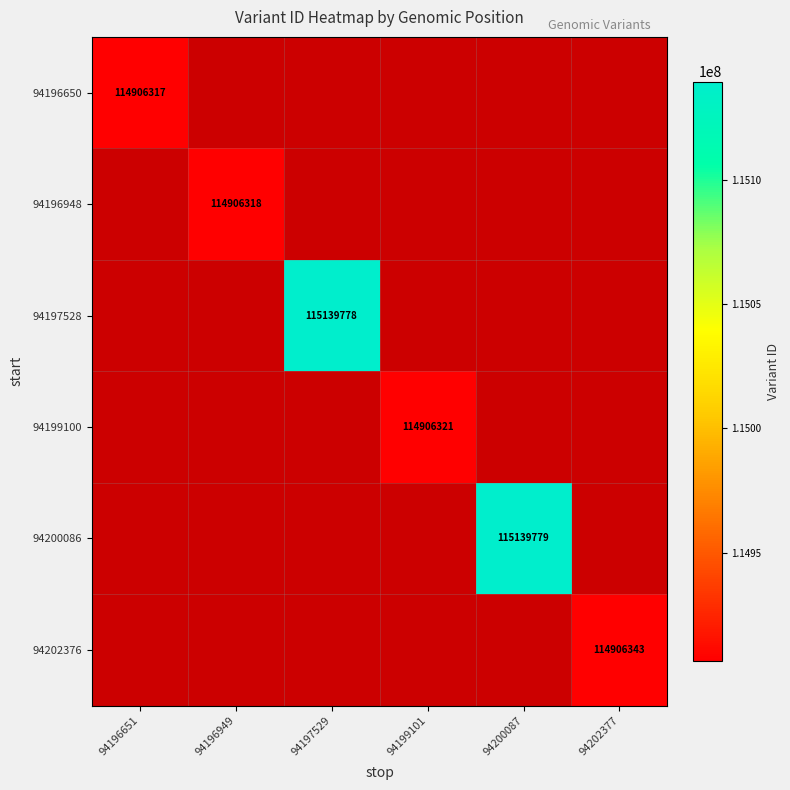

How many categories are shown in the chart?

6